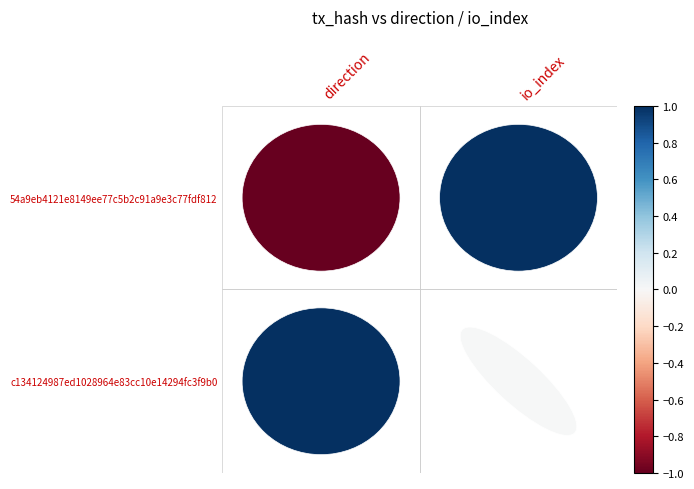

What is the difference between the 54a9eb4121e8149ee77c5b2c91a9e3c77fdf812 values at direction and io_index?

2